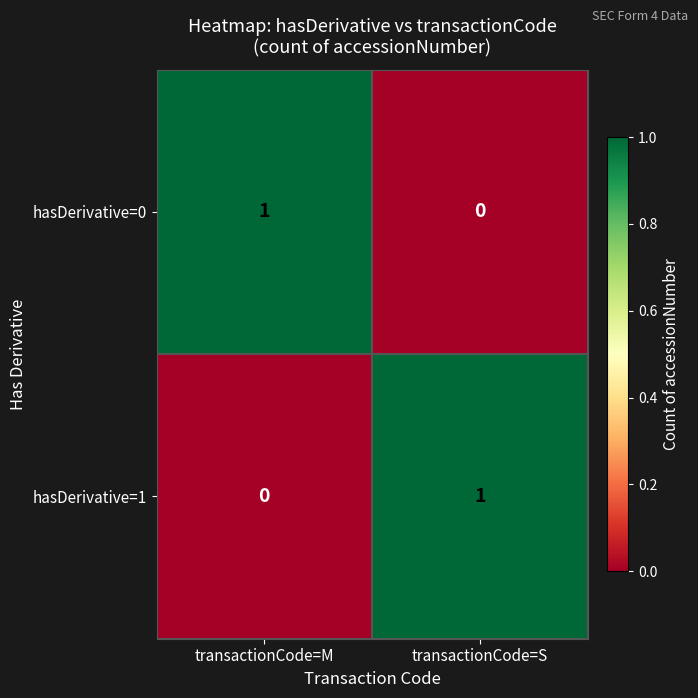

Rank the series at transactionCode=S from highest to lowest value.

hasDerivative=1, hasDerivative=0